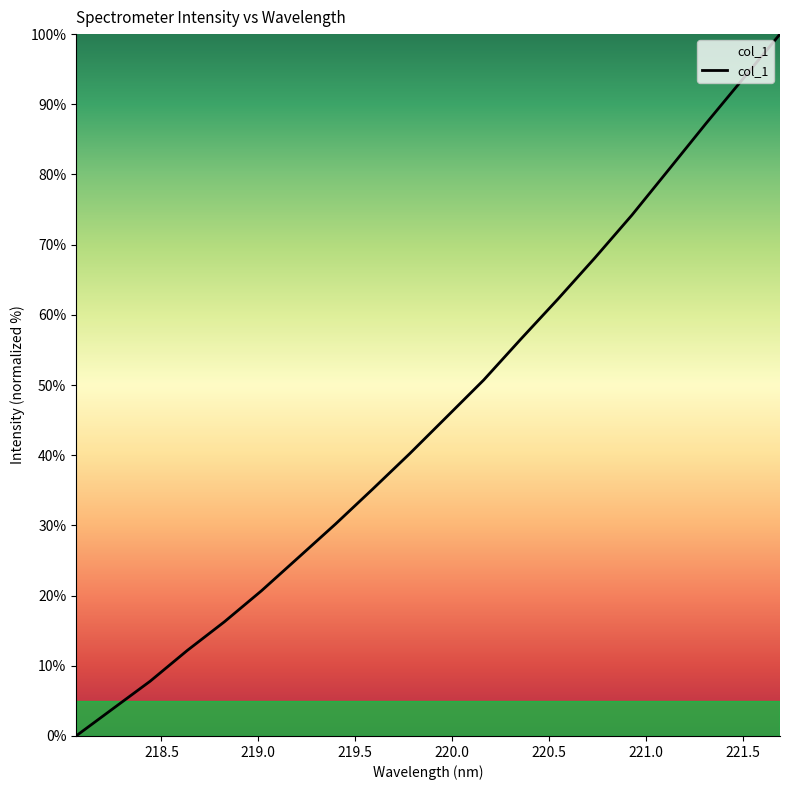

What is the difference between the maximum and minimum values?

100.0